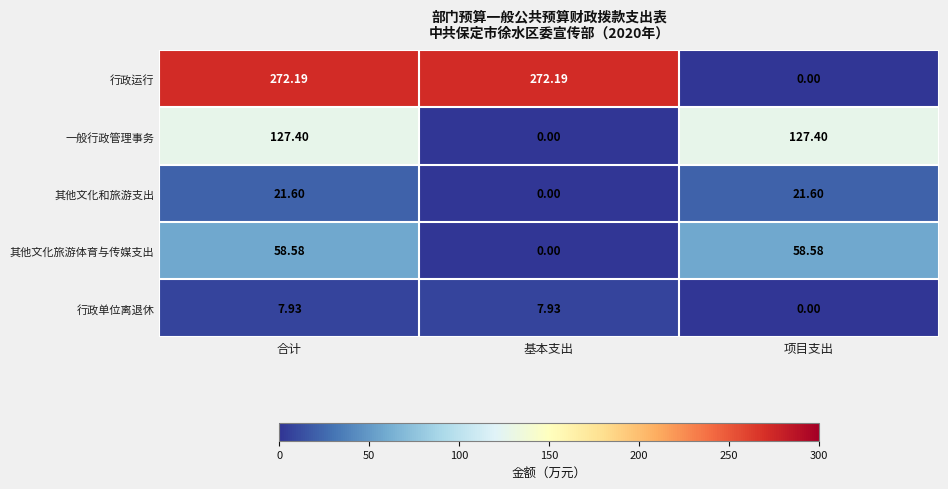

Which category has the lowest value in the 行政单位离退休 series?

项目支出